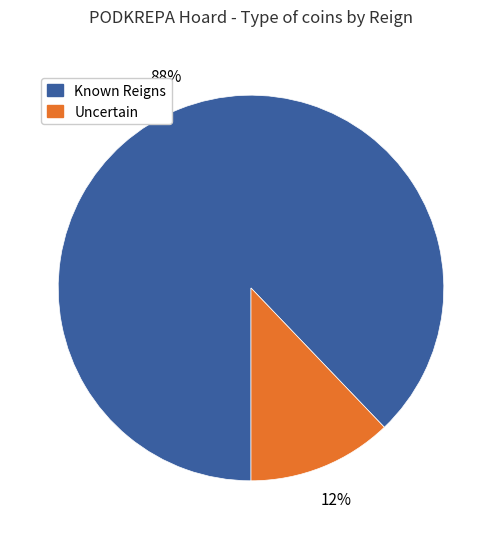

Is there a majority slice in this chart?

Yes